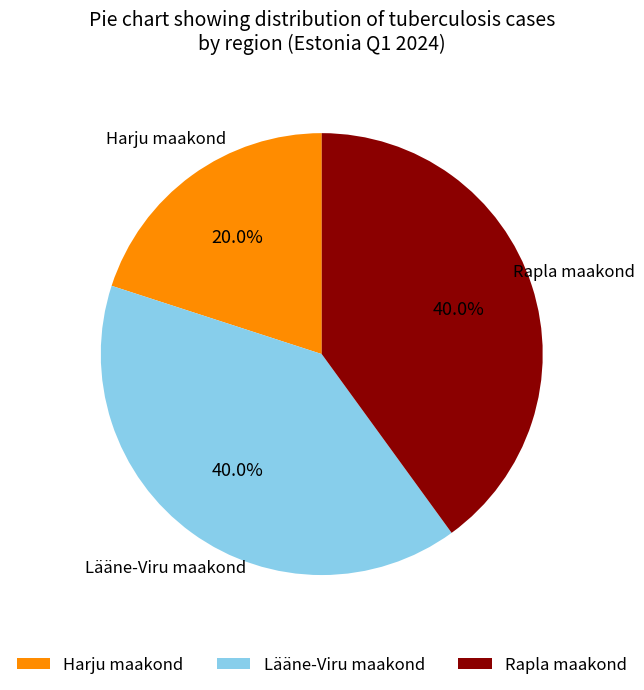

Which slice is the smallest?

Harju maakond